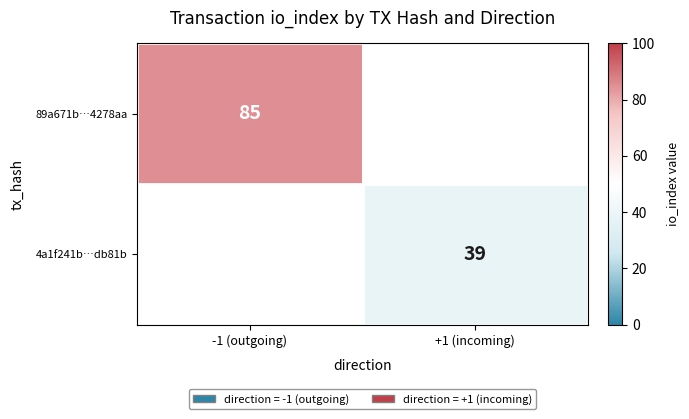

True or false: 4a1f241b…db81b has a value of 63.3 at +1 (incoming).

False